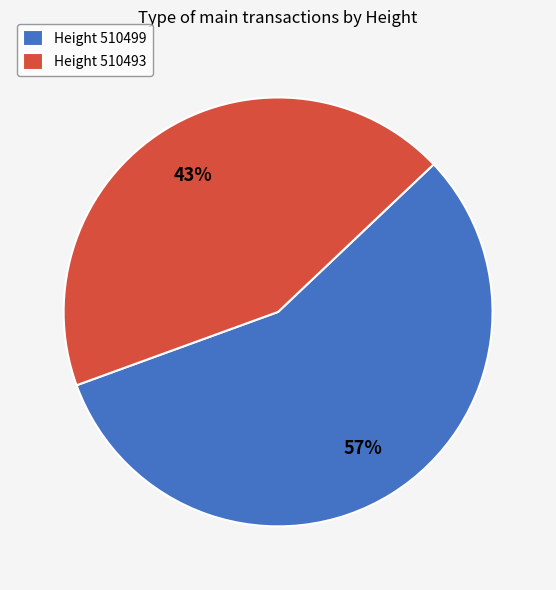

What is the majority slice?

Height 510499